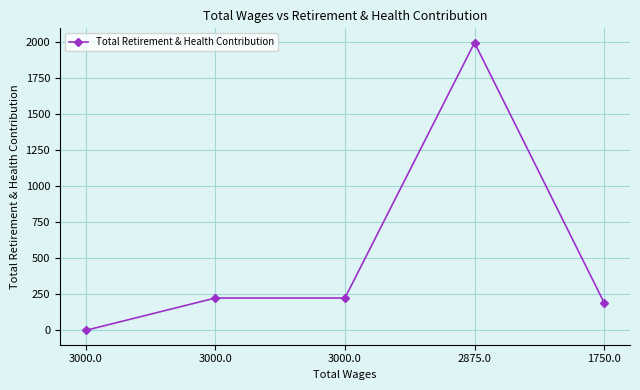

Which has a higher value, 3000.0 or 3000.0?

3000.0